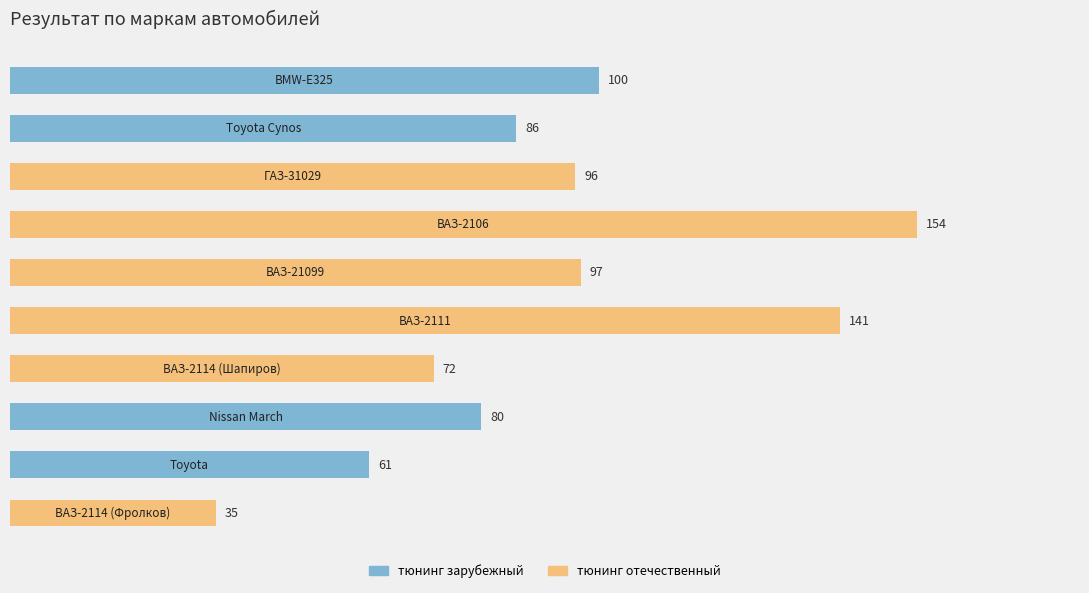

What is the minimum value shown in the chart?

35